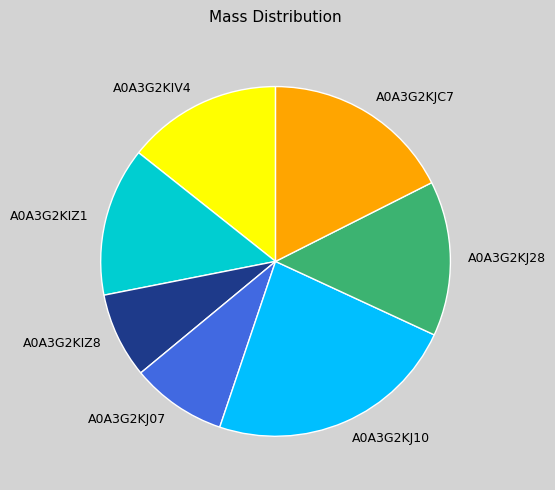

Is the sum of A0A3G2KIZ8 and A0A3G2KJ28 greater than half?

No